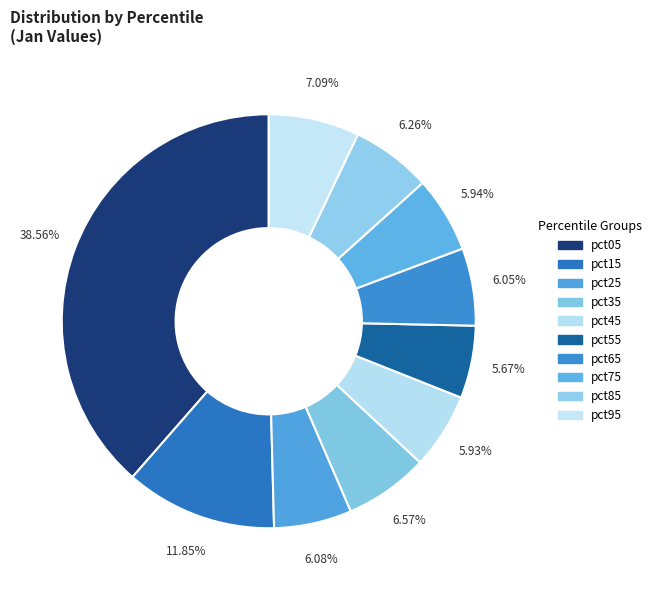

True or false: pct15 accounts for 20% of the total.

False